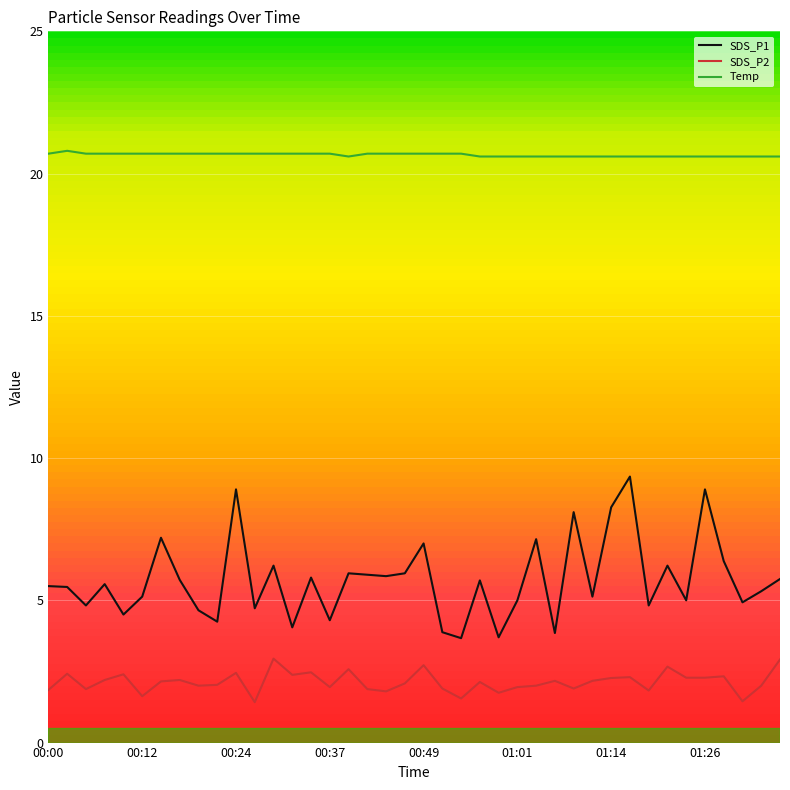

How many data points in SDS_P2 are less than 2?

14